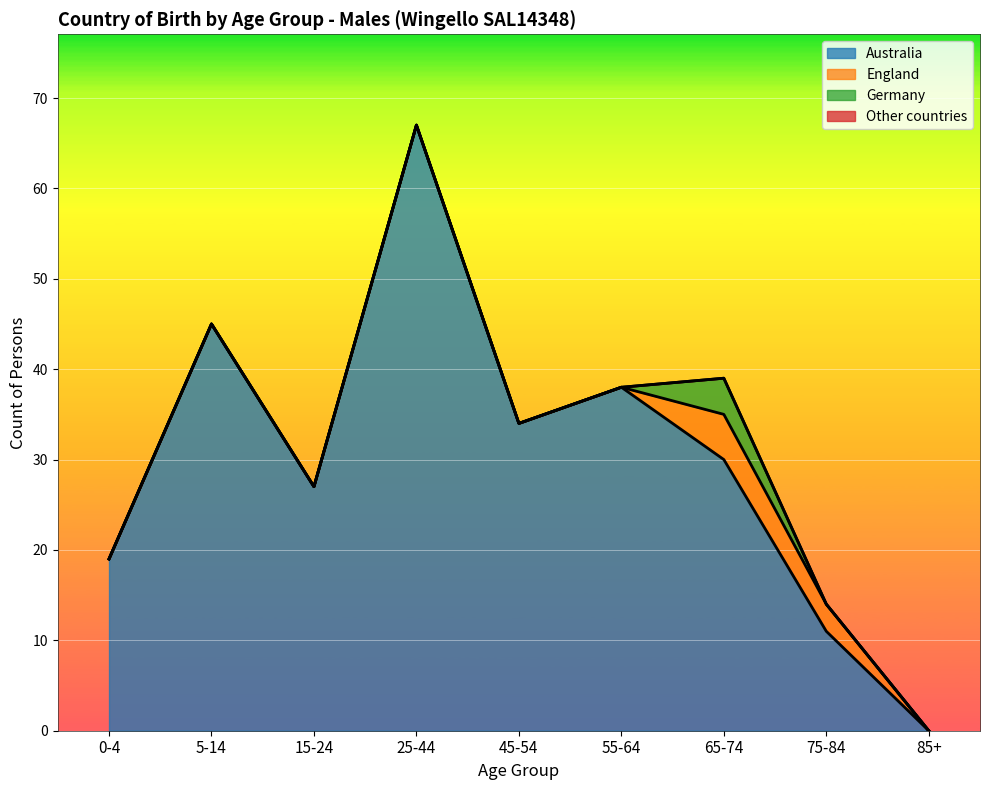

Rank the series at 75-84 from lowest to highest value.

Germany, Other countries, England, Australia